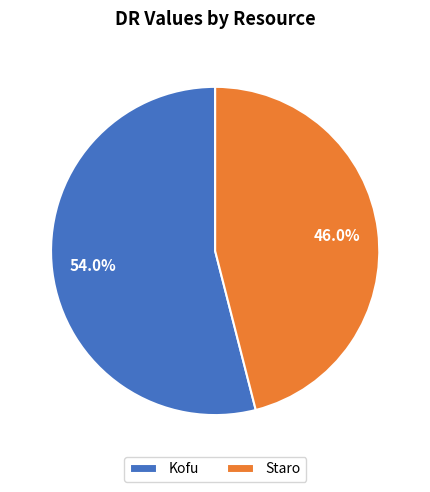

Which category has the smallest portion of the pie?

Staro